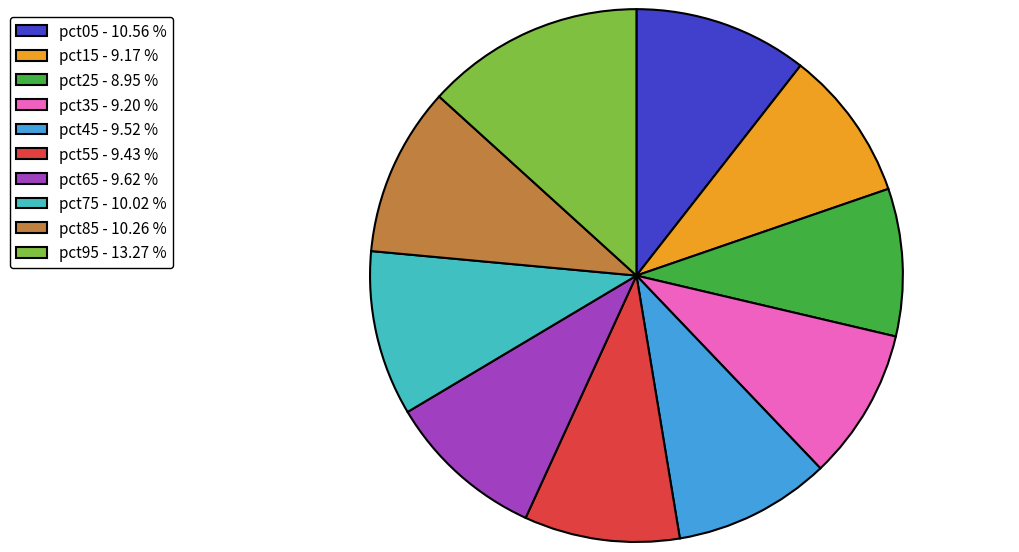

Between pct55 - 9.43 % and pct05 - 10.56 %, which is larger?

pct05 - 10.56 %